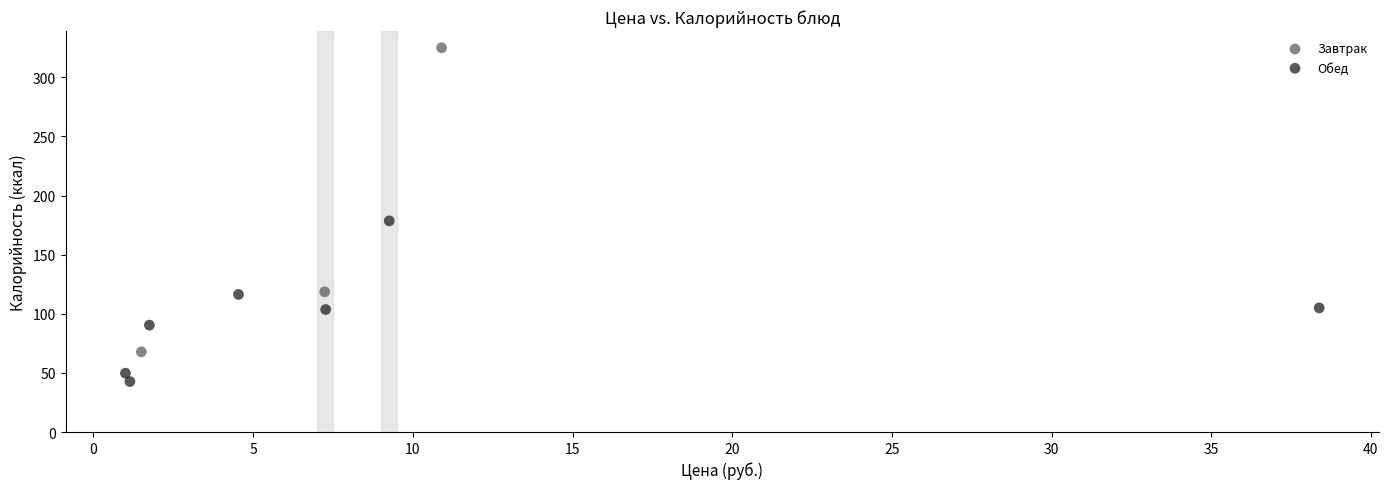

Which series has the widest spread of Y values?

Завтрак